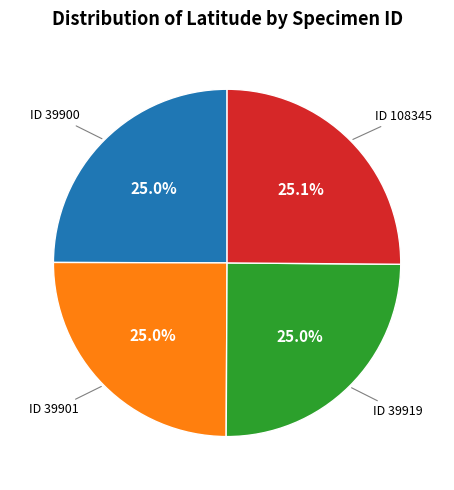

How many segments does this pie chart have?

4